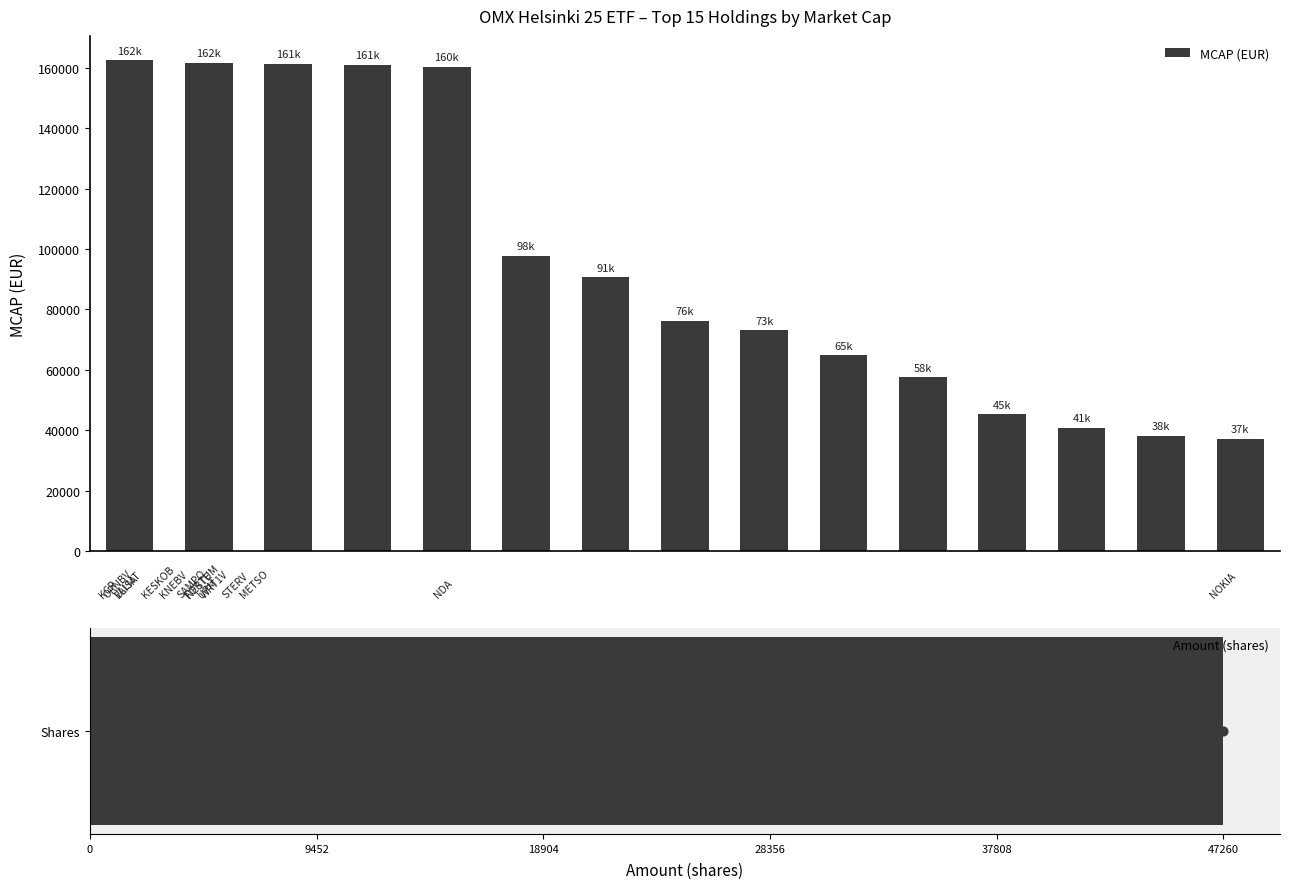

What are all the series names shown in the legend?

MCAP (EUR), Amount (shares)